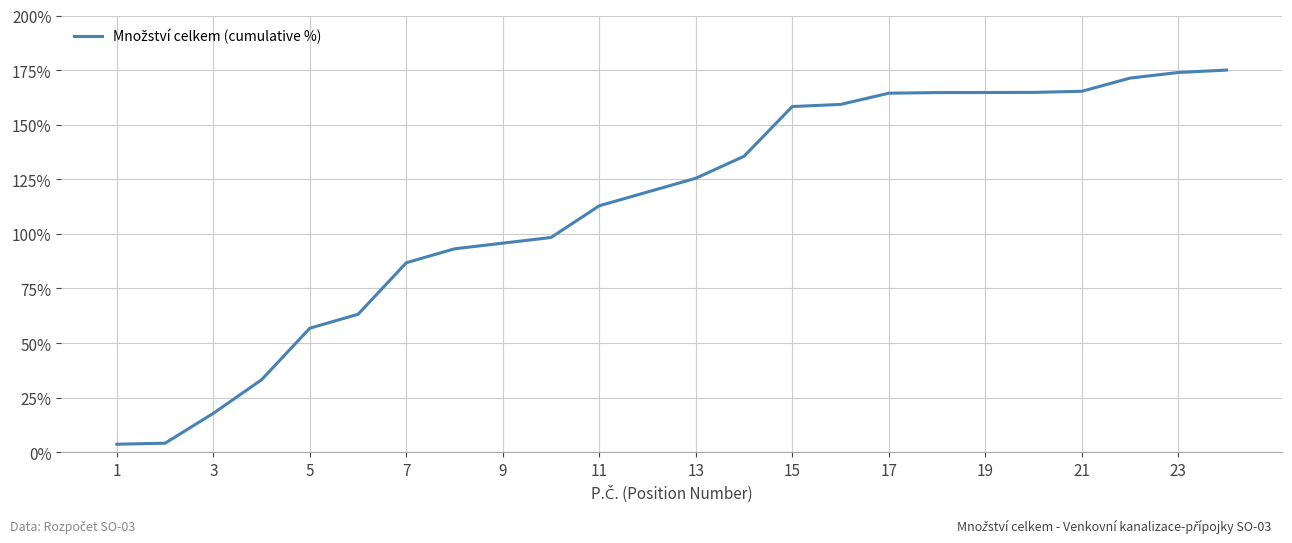

What is the maximum value shown in the chart?

175.0